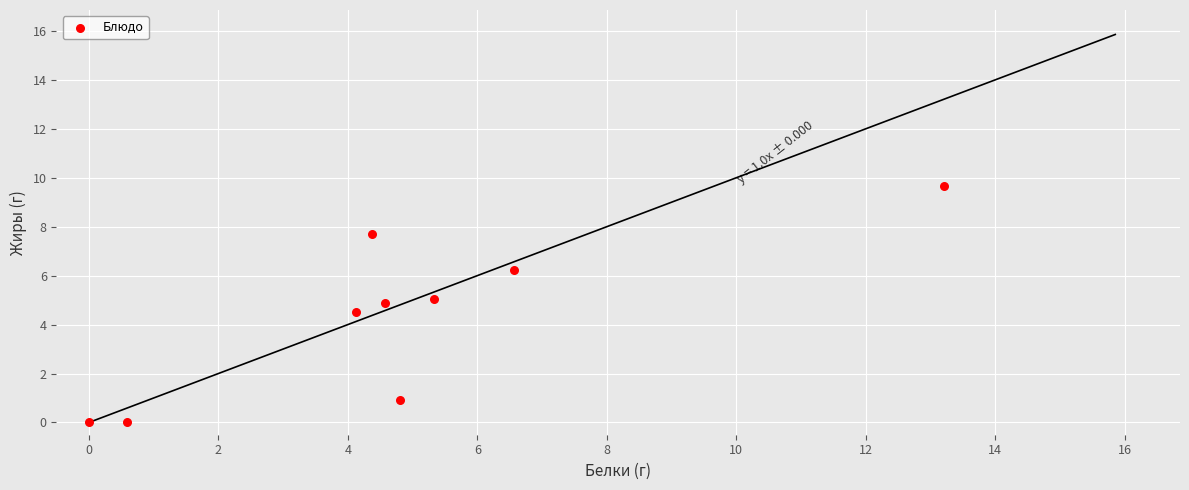

What is the average X value?

4.8